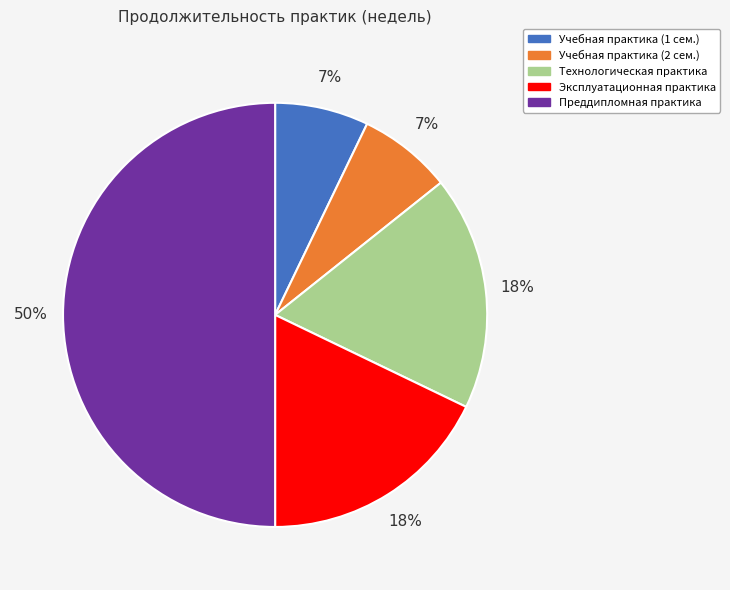

Is Технологическая практика the majority of the pie?

No